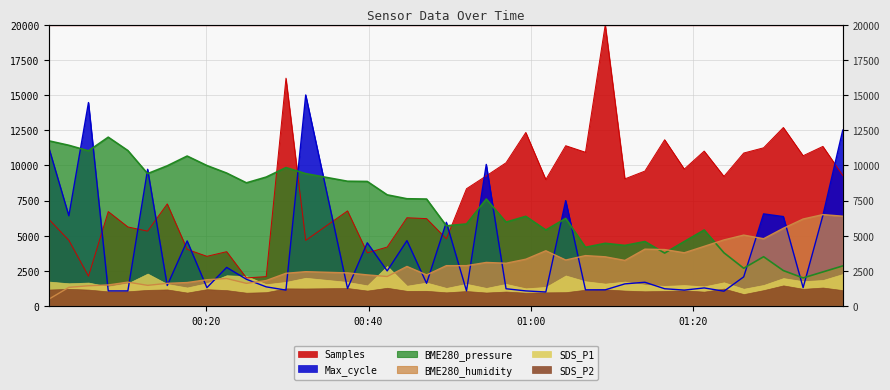

What is the value of the Samples point at the 16th from the left?

3781.8